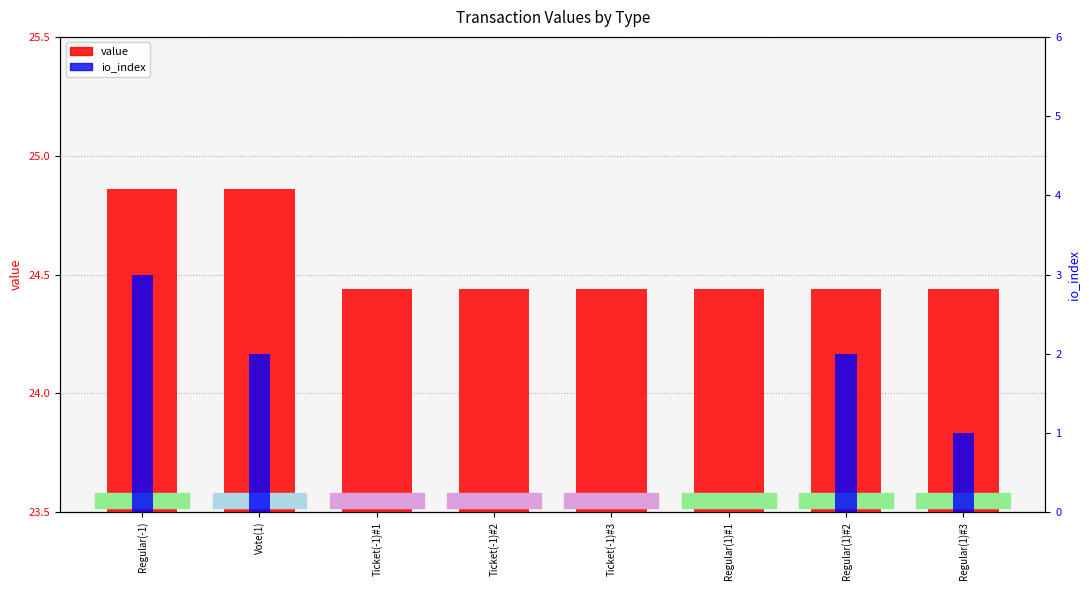

Where is value nearest to the value 24?

Ticket(-1)#1